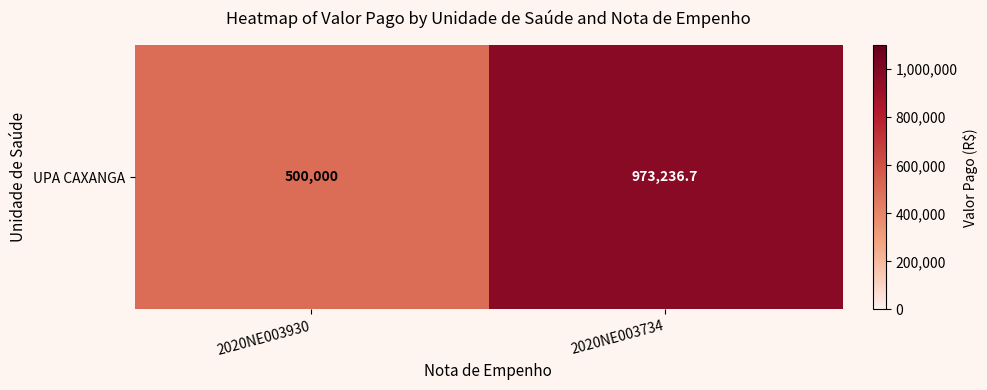

Which has a higher value, 2020NE003734 or 2020NE003930?

2020NE003734